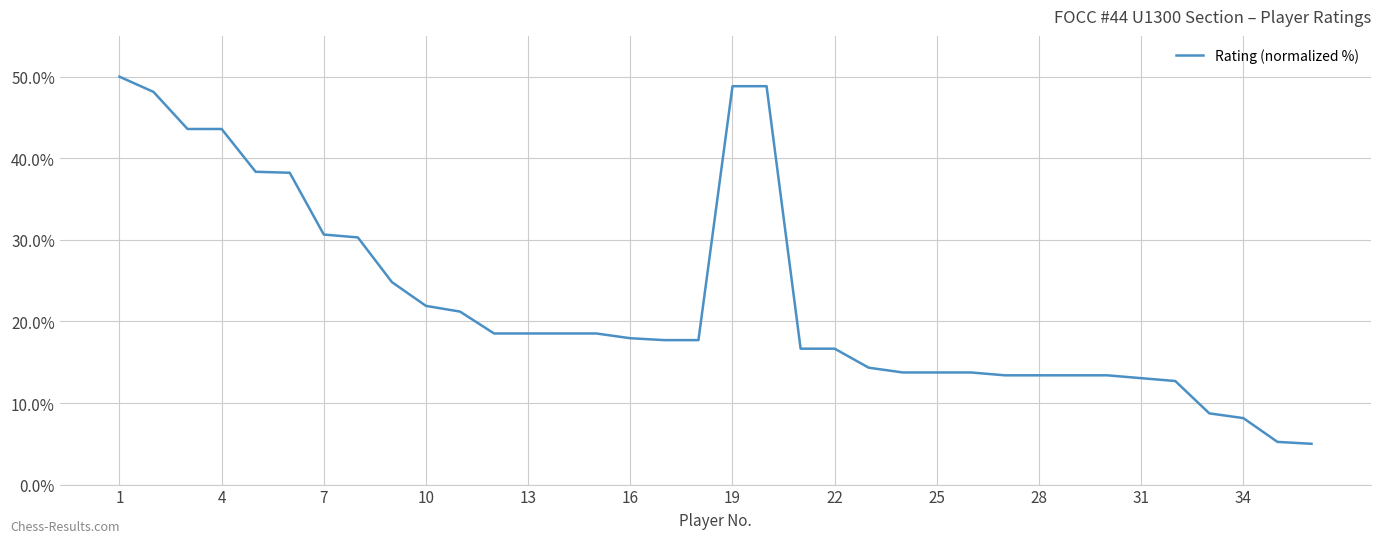

What is the smallest value displayed?

5.0